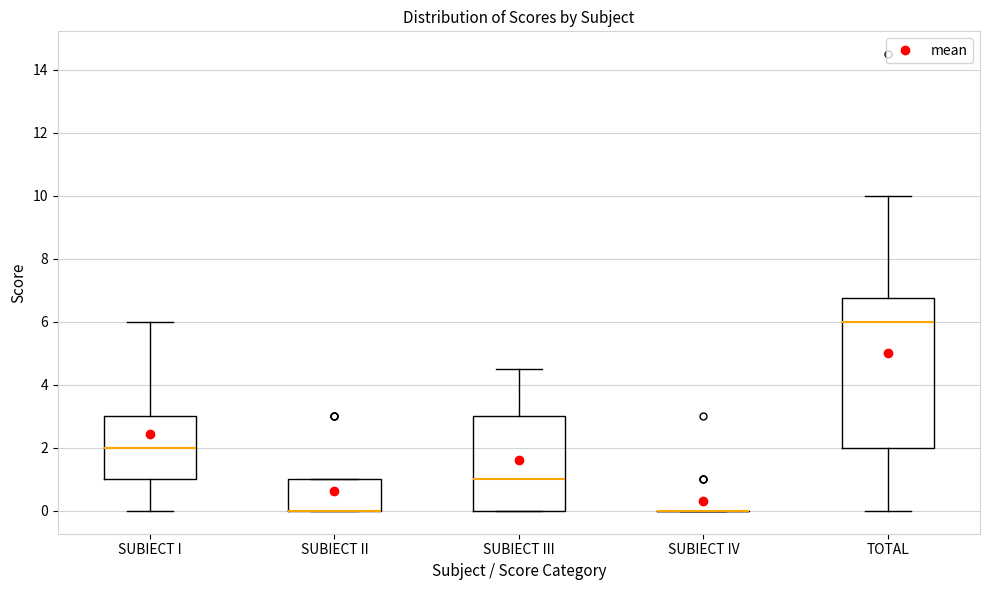

Reading left to right, read every box against the y-axis: the position of its median line, the range the box covers, and the ends of its whiskers. The values are not printed on the chart, so give them approximately, as read against the axis.

SUBIECT I: median 2.0, box 1.0 to 3.0, whiskers 0.0 to 6.0
SUBIECT II: median 0.0 (drawn on the box's lower edge), box 0.0 to 1.0, whiskers 0.0 to 1.0
SUBIECT III: median 1.0, box 0.0 to 3.0, whiskers 0.0 to 4.6
SUBIECT IV: box collapsed to a line at 0.0, whiskers 0.0 to 0.0
TOTAL: median 6.0, box 2.0 to 6.8, whiskers 0.0 to 10.0